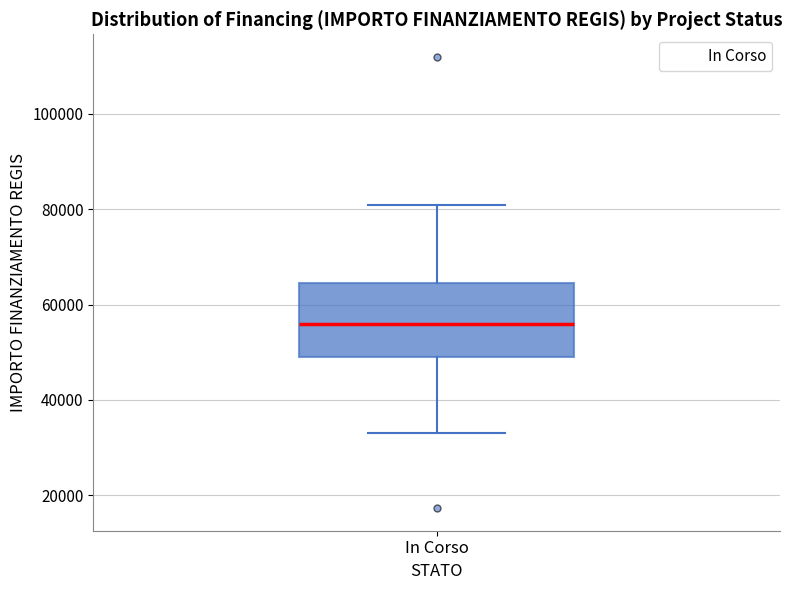

Transcribe this box plot: give where the median line is, the range the box spans, and where the two whiskers end, as read against the y-axis. The values are not printed on the chart, so give them approximately, as read against the axis.

median 56000, box 50000 to 64000, whiskers 32000 to 80000